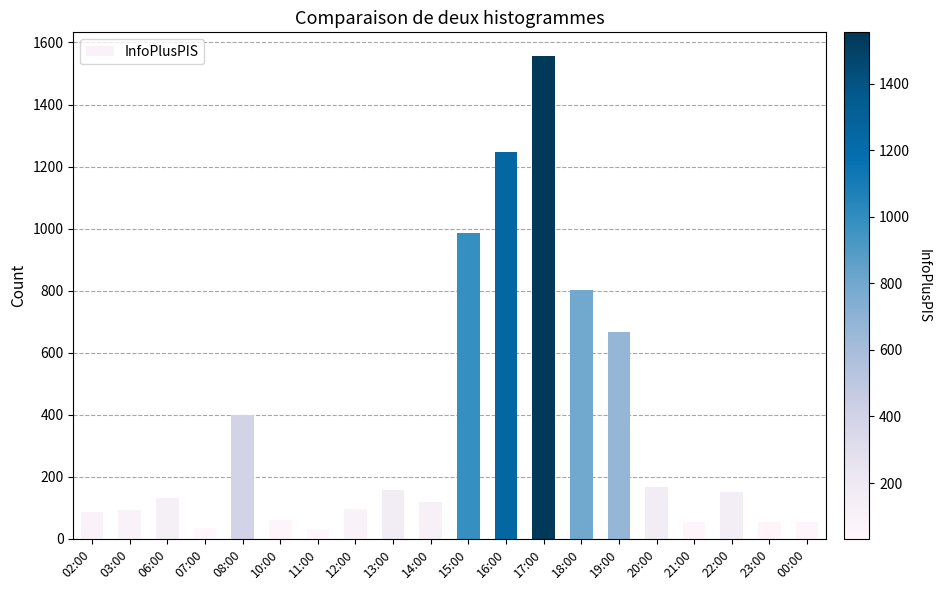

Read the value at 06:00, to the nearest 10.

130